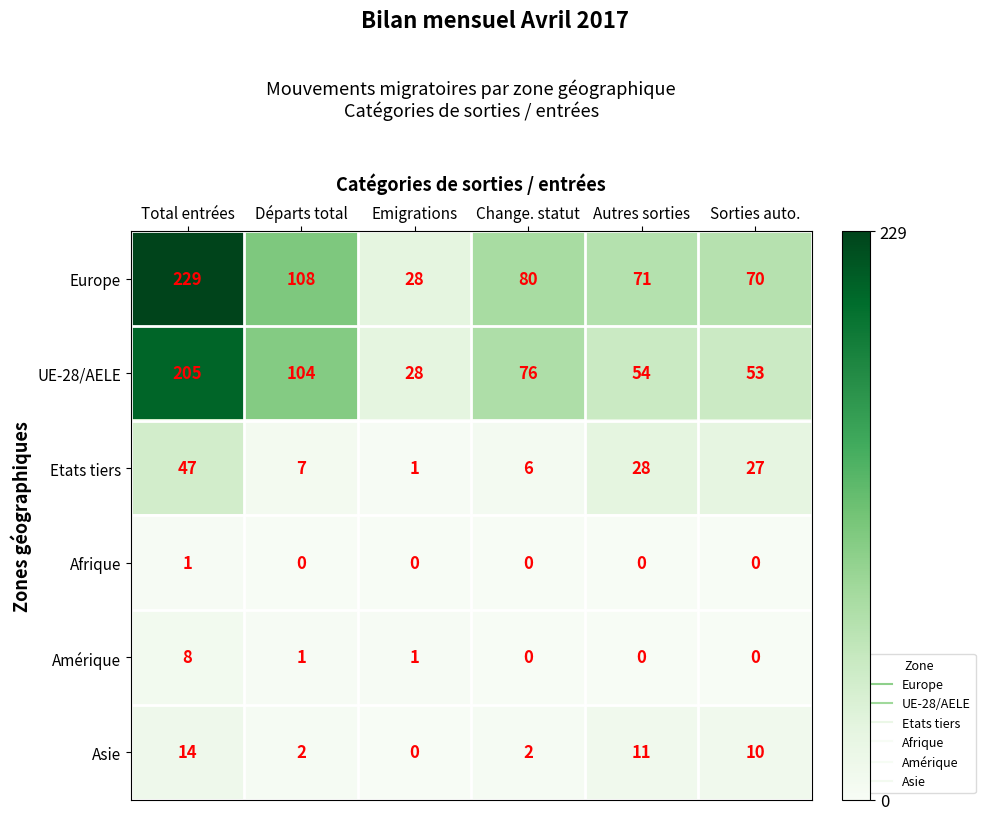

How many series are shown in this chart?

6